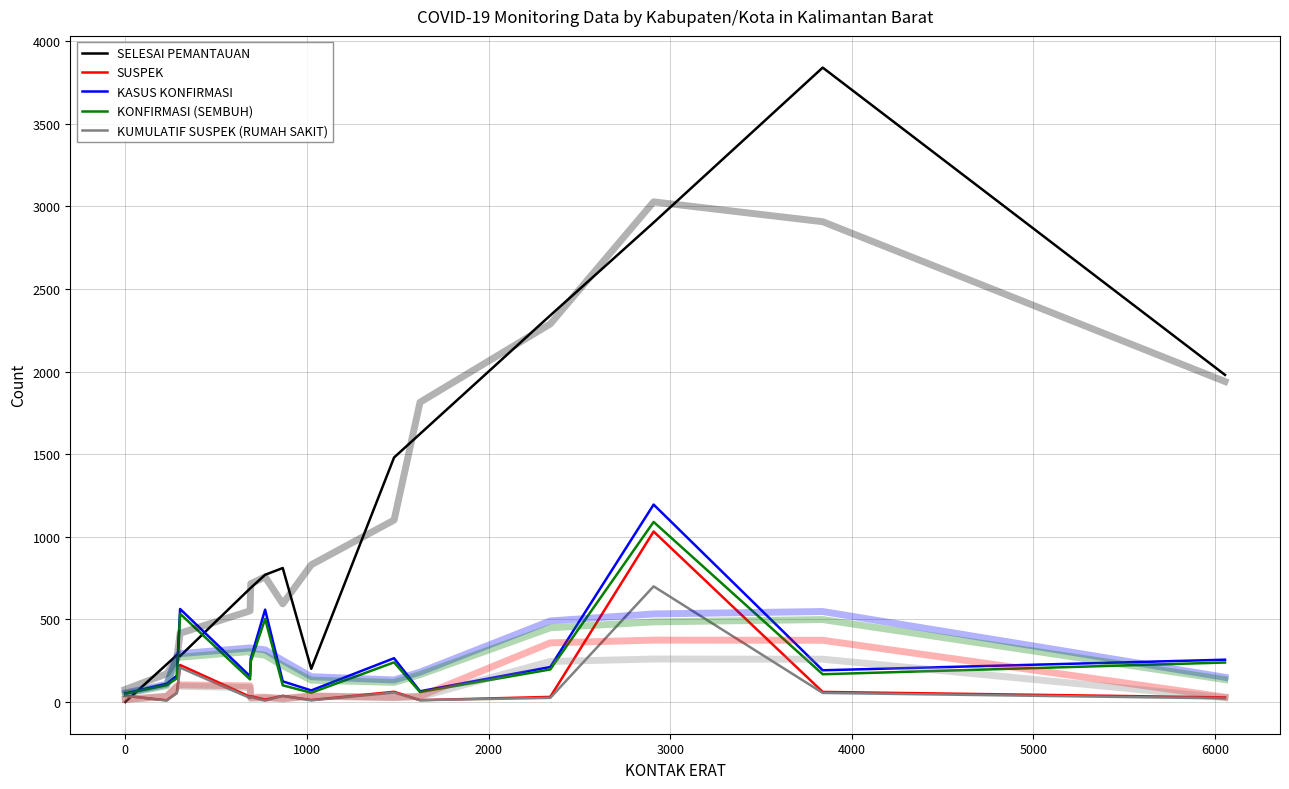

True or false: SUSPEK and KUMULATIF SUSPEK (RUMAH SAKIT) cross at least once.

False